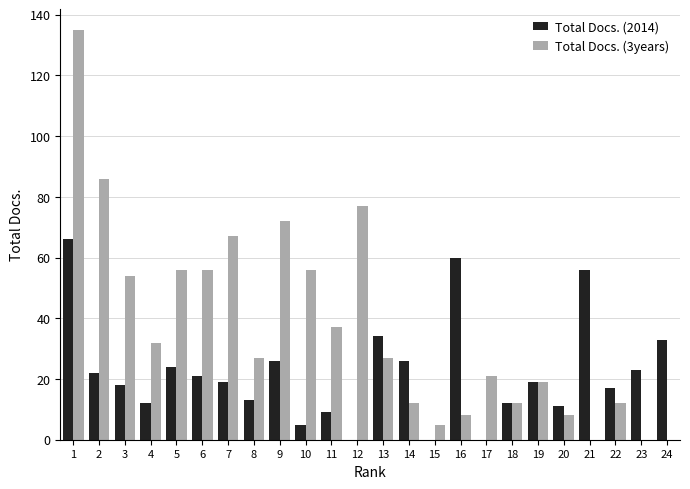

What is the sum of all Total Docs. (2014) values?

526